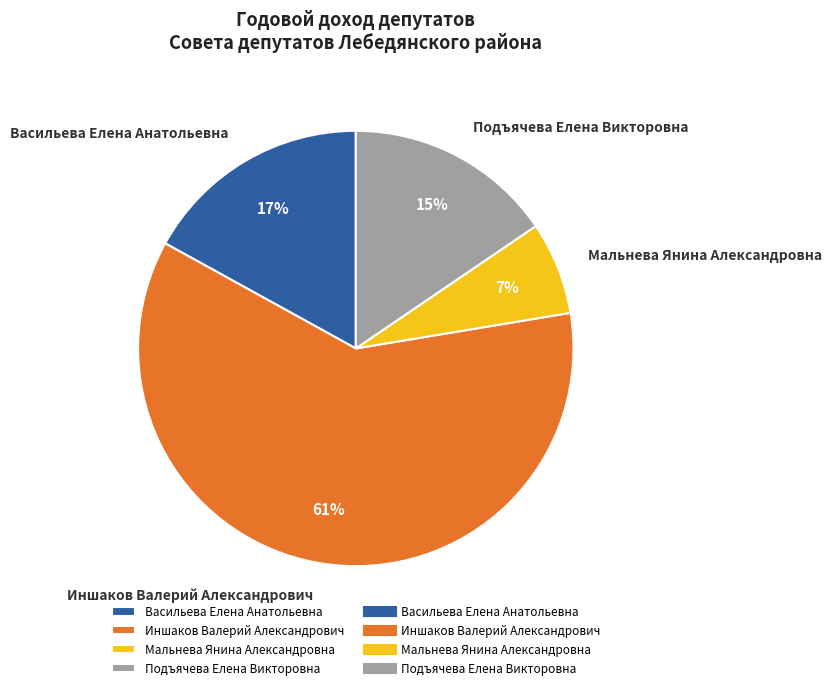

To the nearest percent, what is the average slice percentage?

25%